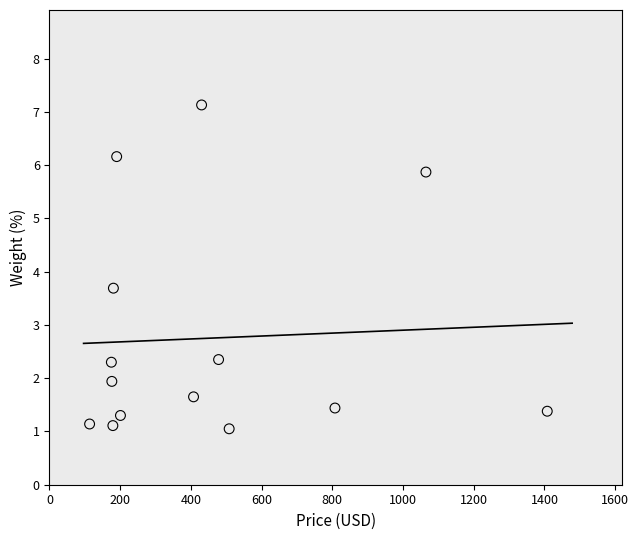

What Y value in the scatter plot is closest to 4?

3.7